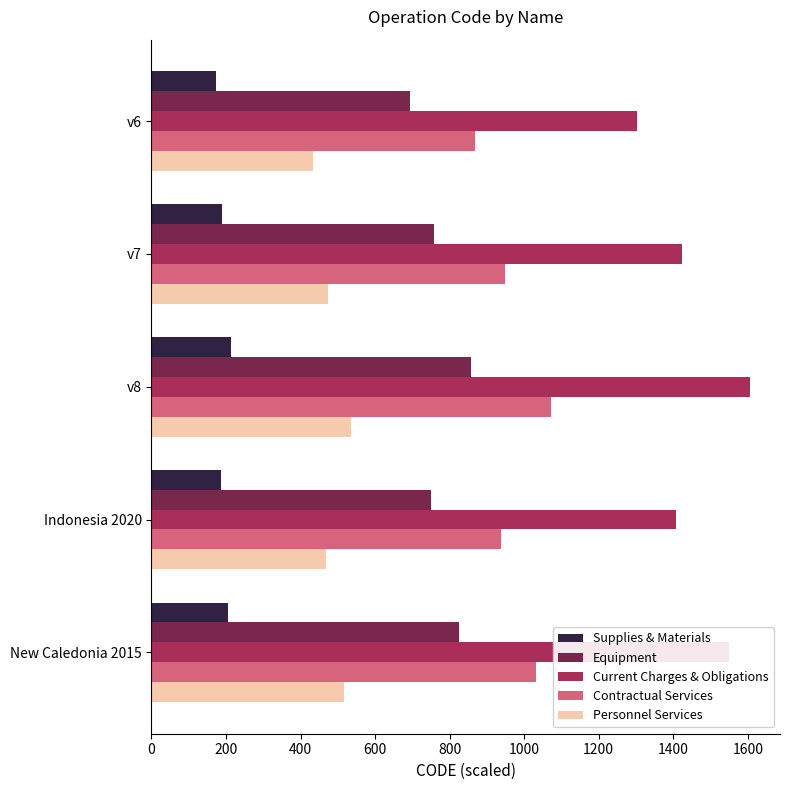

What is the average value of the Contractual Services series?

971.3